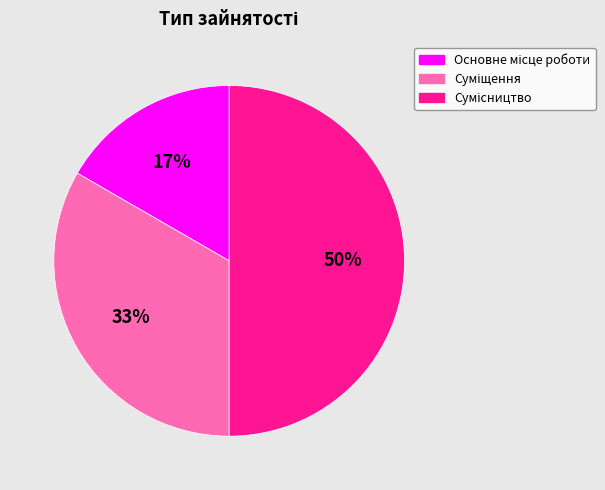

To the nearest percent, what is the average slice percentage?

33%